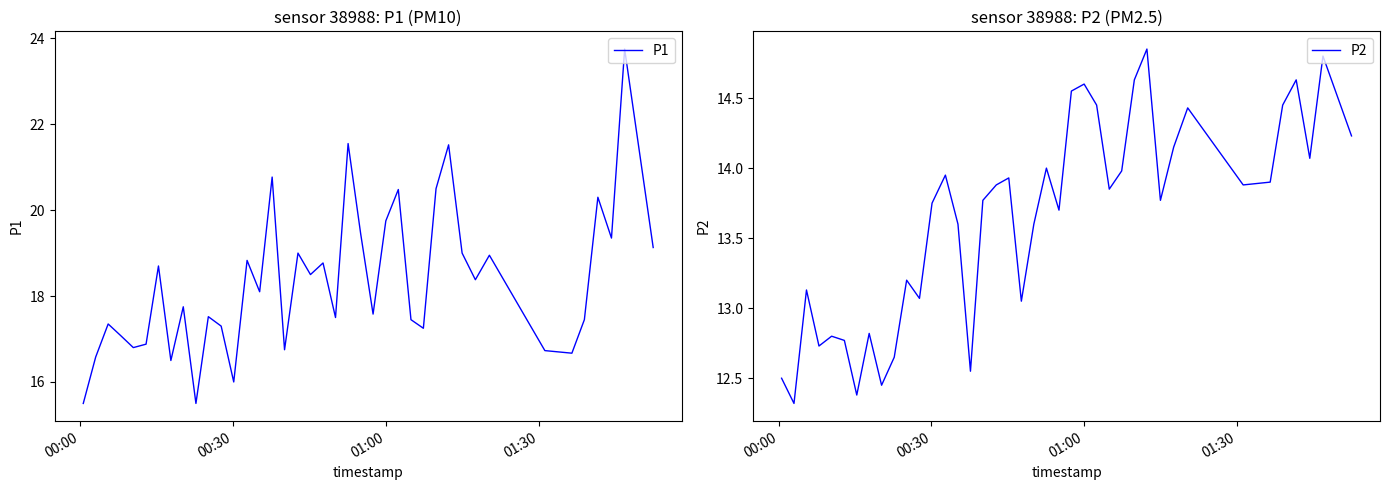

What is the average value of the P1 series?

18.3